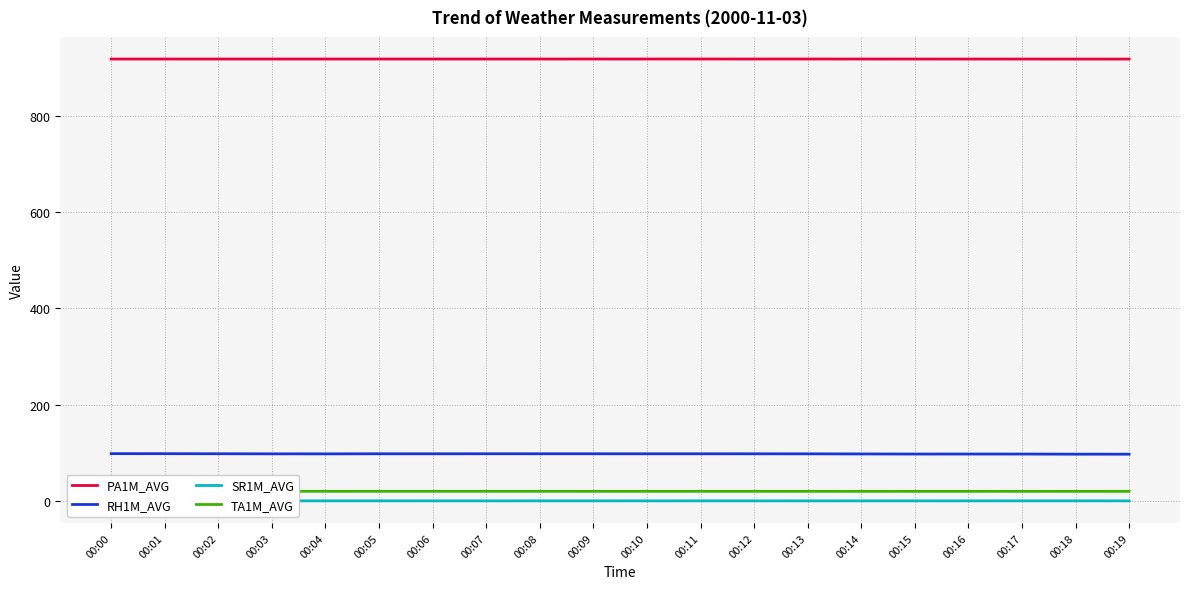

Reading left to right, list all the values displayed in this chart.

PA1M_AVG: 00:00=918.4	00:01=918.4	00:02=918.4	00:03=918.4	00:04=918.4	00:05=918.4	00:06=918.4	00:07=918.4	00:08=918.4	00:09=918.4	00:10=918.4	00:11=918.4	00:12=918.4	00:13=918.4	00:14=918.4	00:15=918.3	00:16=918.3	00:17=918.3	00:18=918.3	00:19=918.3
RH1M_AVG: 00:00=98.2	00:01=98.1	00:02=98.0	00:03=97.8	00:04=97.7	00:05=97.9	00:06=97.9	00:07=97.9	00:08=97.9	00:09=97.9	00:10=97.9	00:11=97.9	00:12=97.8	00:13=97.8	00:14=97.6	00:15=97.3	00:16=97.4	00:17=97.4	00:18=97.1	00:19=97.1
SR1M_AVG: 00:00=-0.1	00:01=-0.1	00:02=-0.0	00:03=0.0	00:04=0.1	00:05=0.1	00:06=0.0	00:07=0.0	00:08=0.1	00:09=0.1	00:10=0.0	00:11=0.1	00:12=0.0	00:13=0.0	00:14=0.0	00:15=0.0	00:16=0.0	00:17=0.1	00:18=0.1	00:19=0.0
TA1M_AVG: 00:00=20.0	00:01=20.0	00:02=20.0	00:03=19.9	00:04=19.9	00:05=19.9	00:06=19.9	00:07=19.9	00:08=19.9	00:09=19.9	00:10=19.9	00:11=19.9	00:12=19.9	00:13=19.9	00:14=19.9	00:15=19.8	00:16=19.8	00:17=19.9	00:18=19.8	00:19=19.8